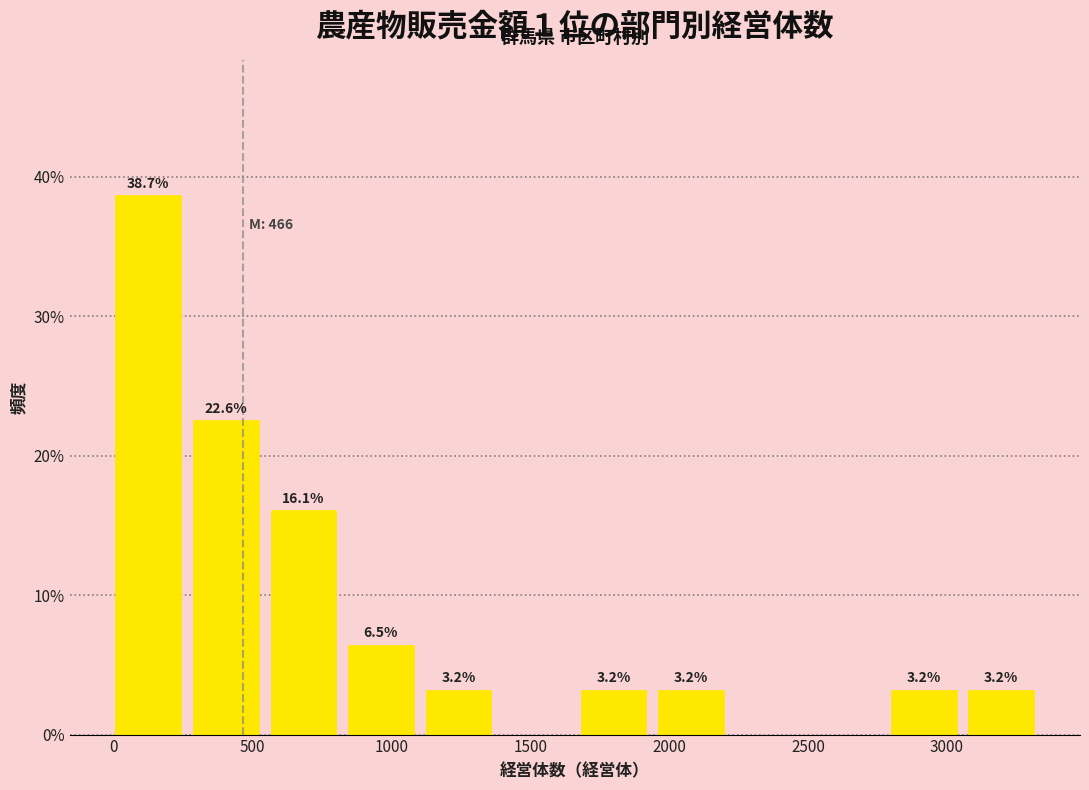

Over which range of the x-axis is the bar tallest?

0 to 300